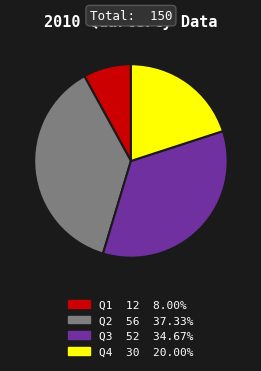

Between Q1 and Q3, which is larger?

Q3